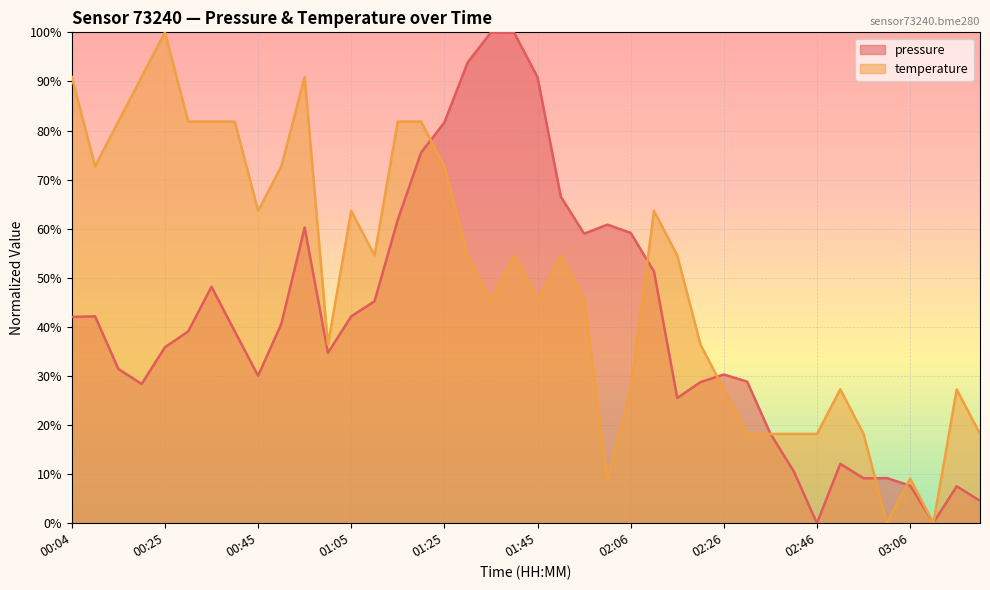

What are all the series names shown in the legend?

pressure, temperature